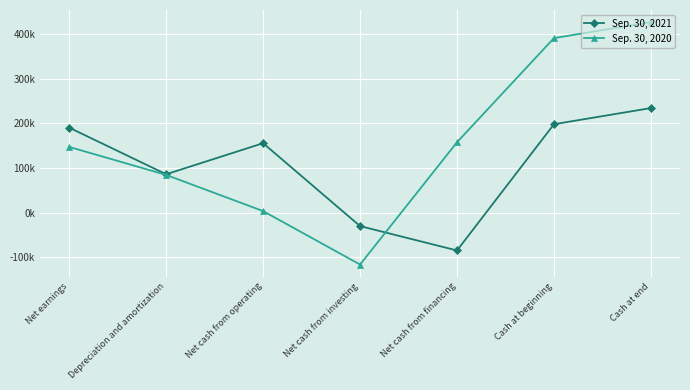

Reading left to right, extract all data points from this chart.

Sep. 30, 2021: Net earnings=190580	Depreciation and amortization=86240	Net cash from operating=155761	Net cash from investing=-29809	Net cash from financing=-84406	Cash at beginning=198248	Cash at end=234416
Sep. 30, 2020: Net earnings=147399	Depreciation and amortization=84769	Net cash from operating=3784	Net cash from investing=-115918	Net cash from financing=157945	Cash at beginning=391033	Cash at end=426821